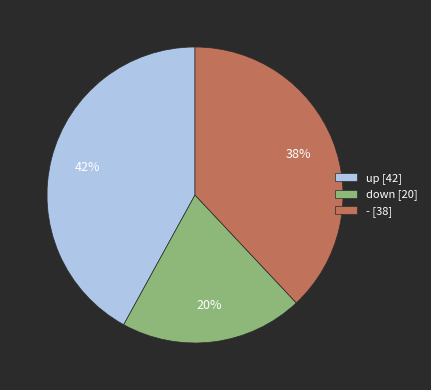

Is it true that - is 52% of the pie?

False